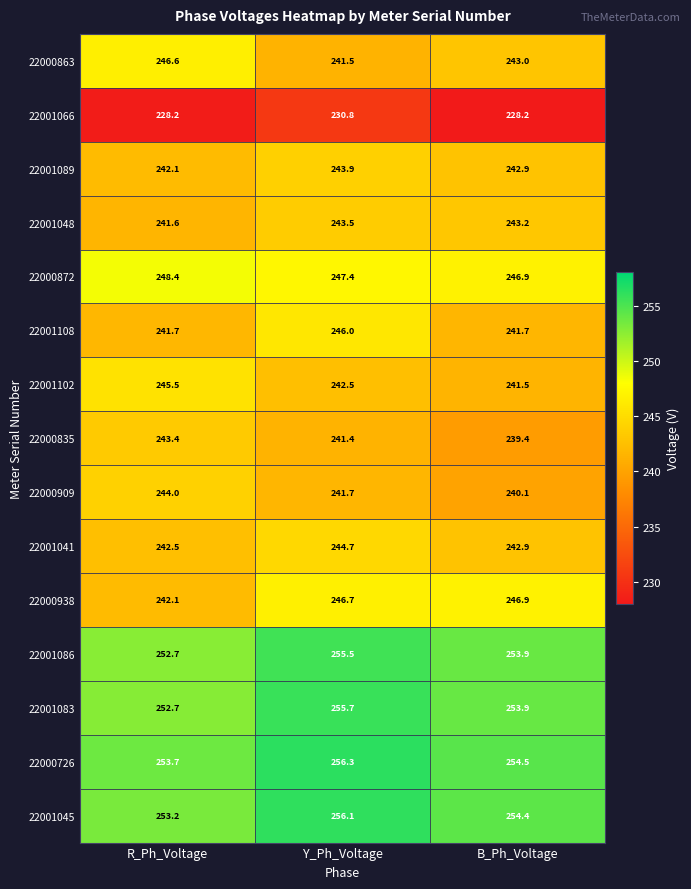

How many categories are shown in the chart?

3